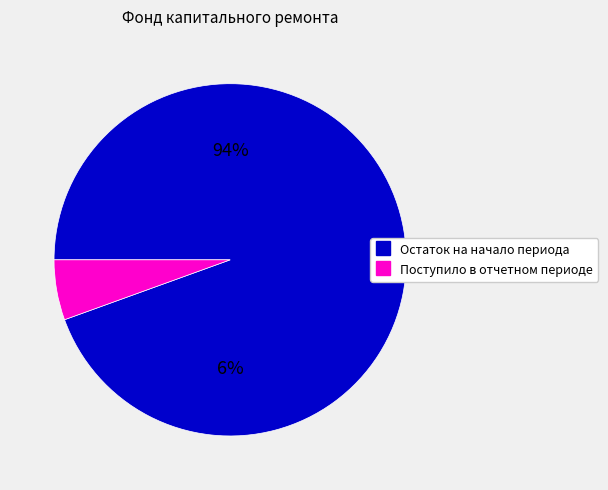

Approximately how many times larger is the value at Поступило в отчетном периоде compared to Остаток на начало периода?

0.1